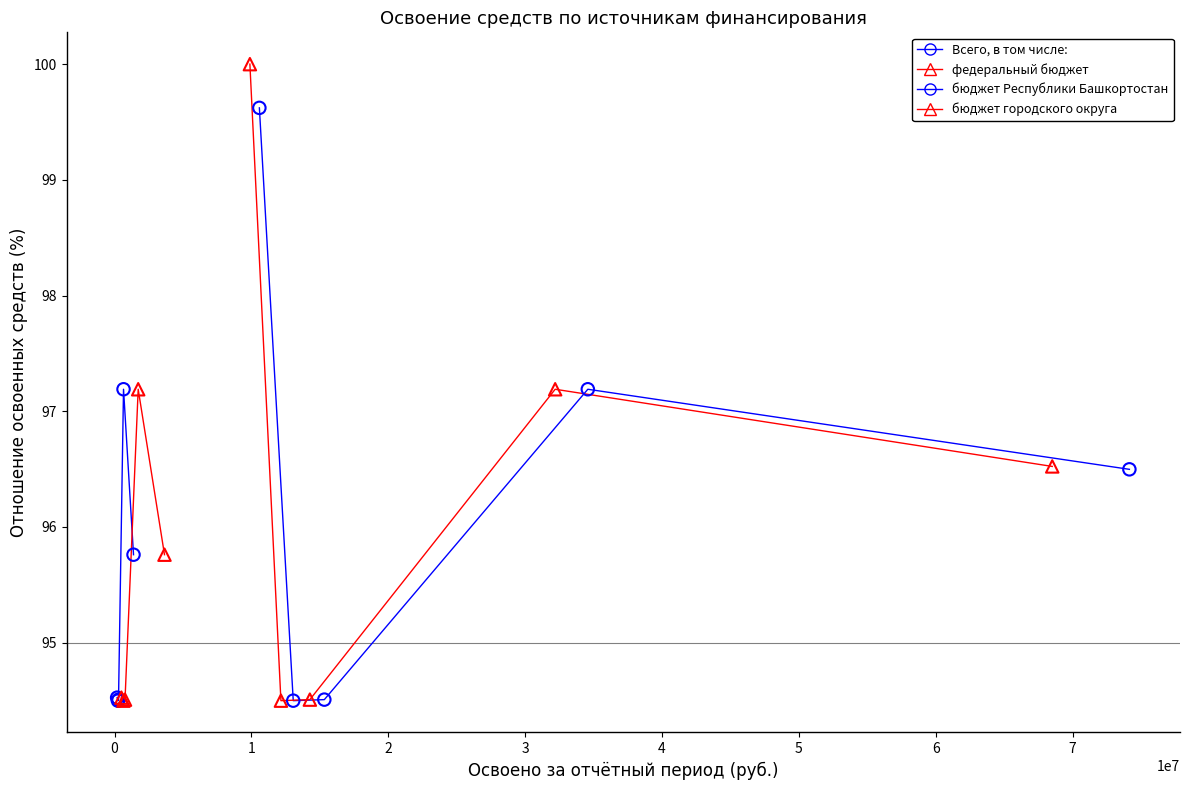

Which series has the largest Y range (max minus min)?

федеральный бюджет